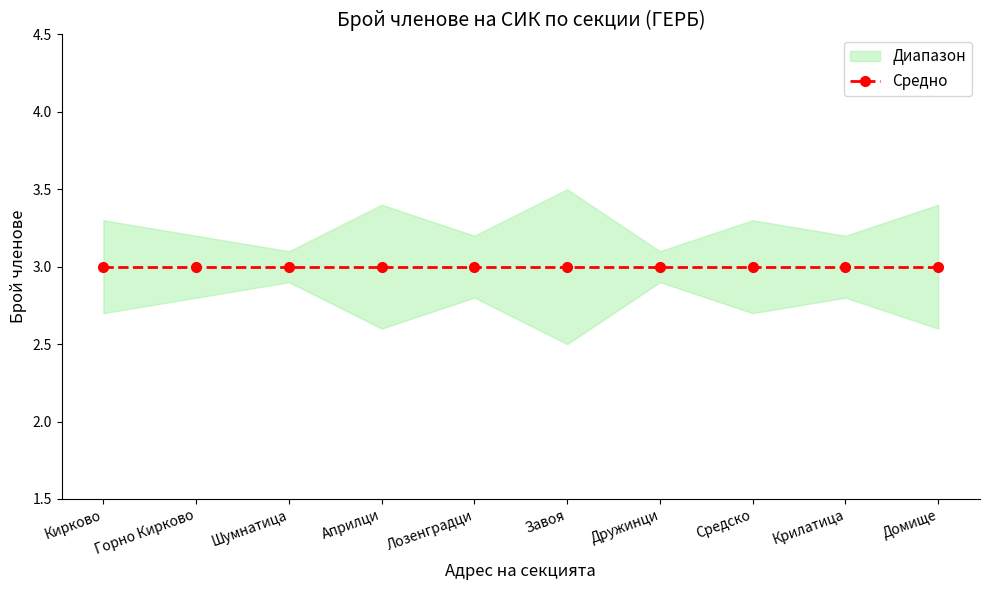

At which label does Брой членове reach its minimum?

Кирково